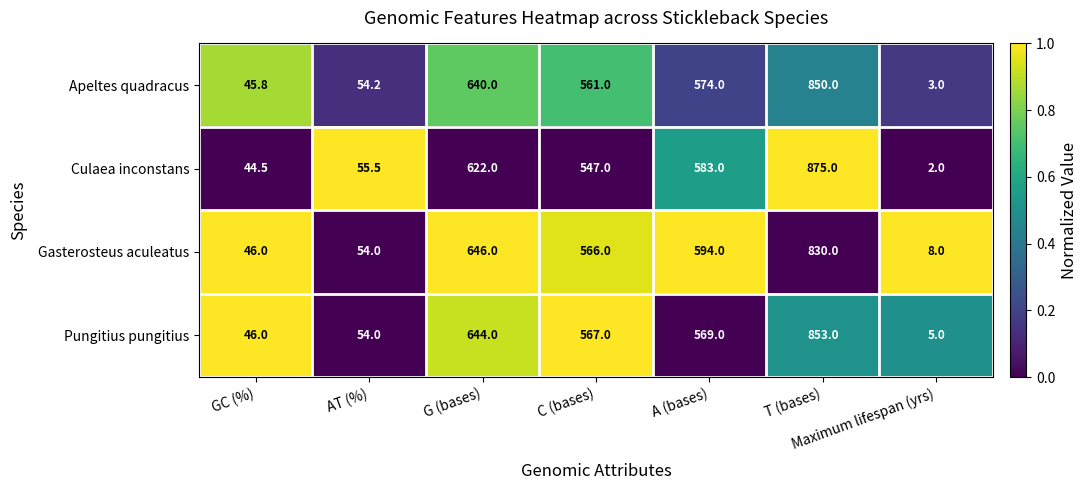

How many series are shown in this chart?

4